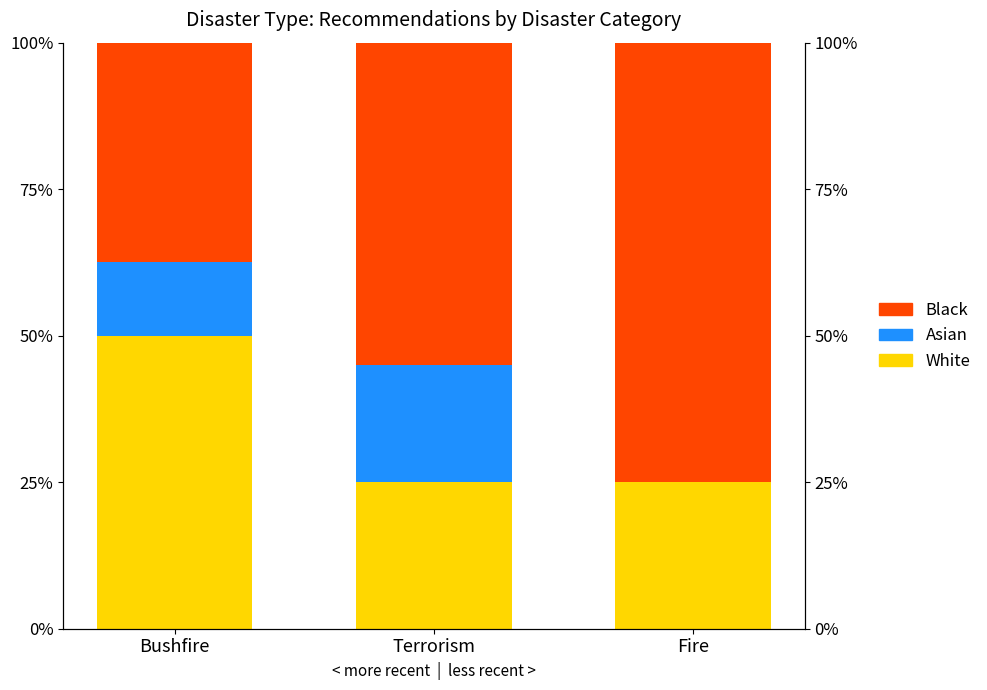

What position from the right is Terrorism?

2